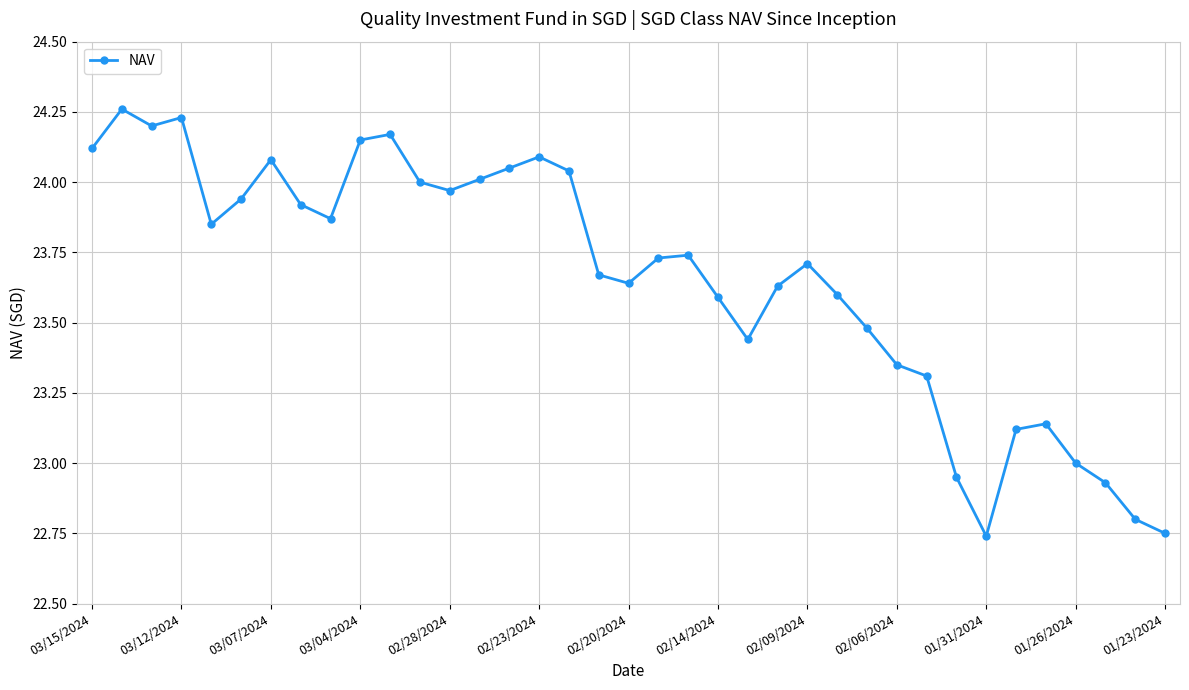

True or false: there are more than 0 points higher than both neighbors.

True